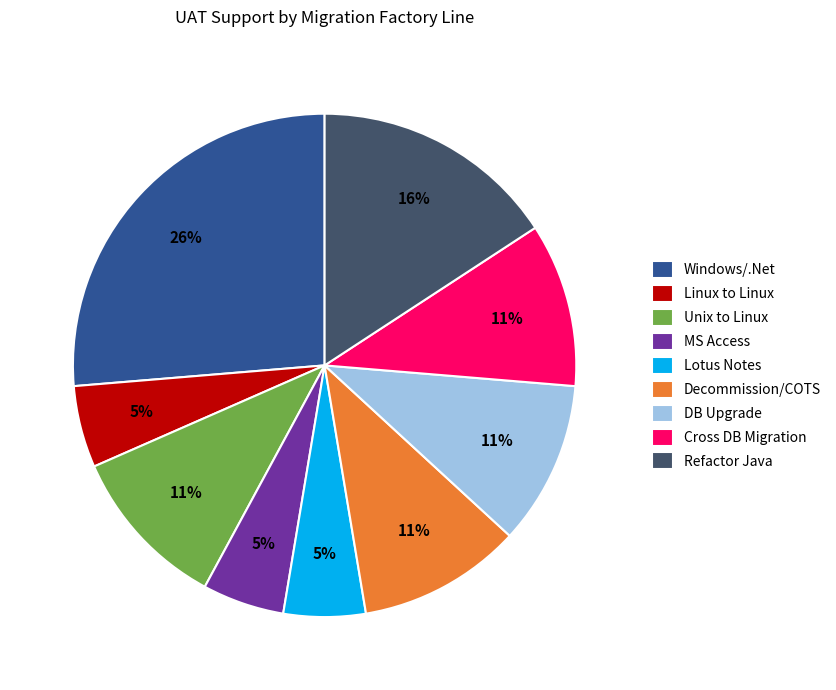

Is the sum of Cross DB Migration and Unix to Linux greater than half?

No